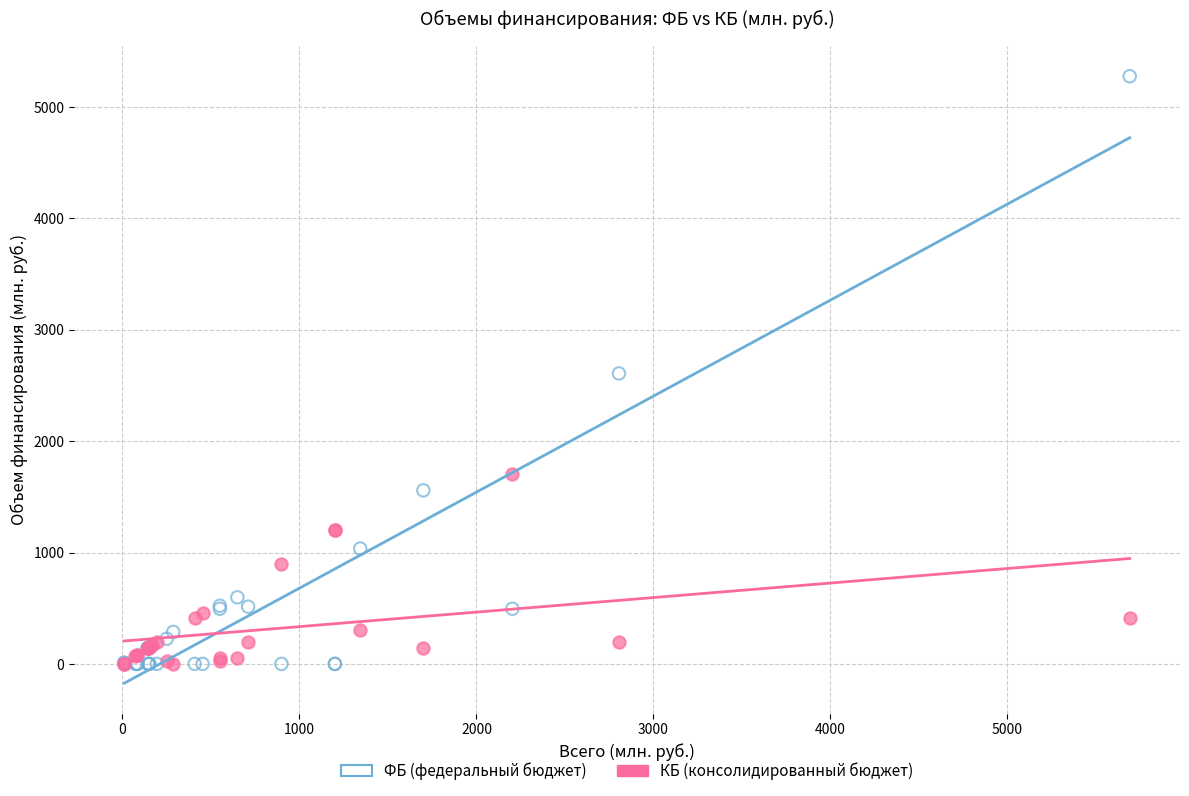

Which series has the largest Y range (max minus min)?

ФБ (федеральный бюджет)